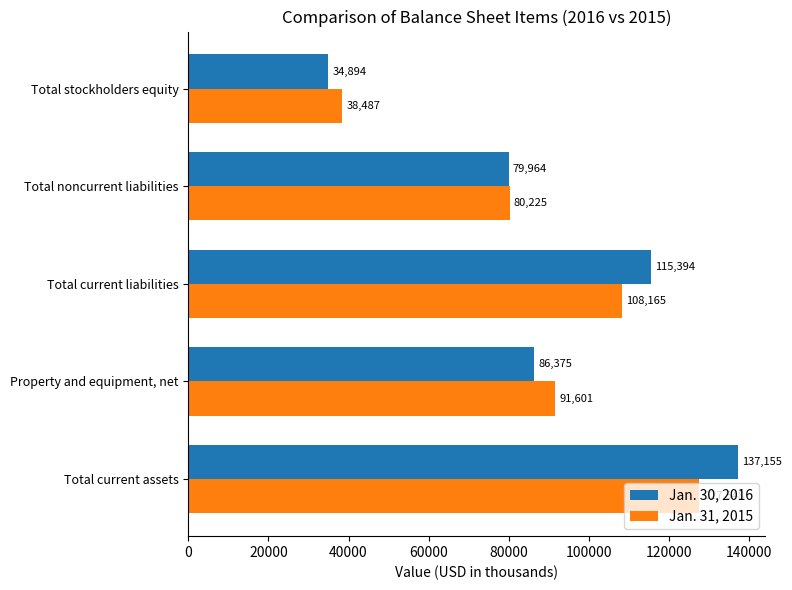

At how many categories does at least one series exceed 41517?

4